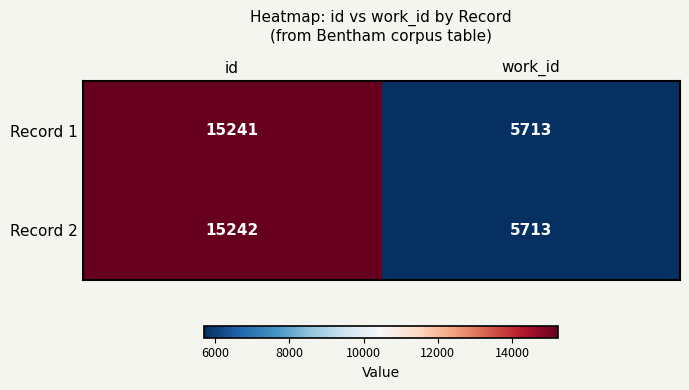

What is the sum of the Record 2 values at id and work_id?

20955